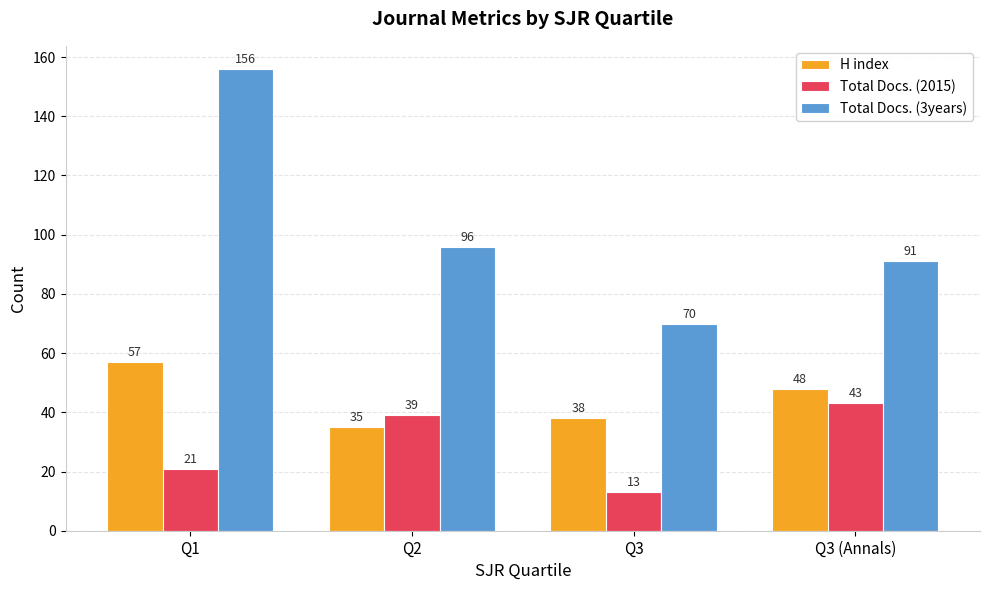

List the series in order of their peak value, lowest first.

Total Docs. (2015), H index, Total Docs. (3years)